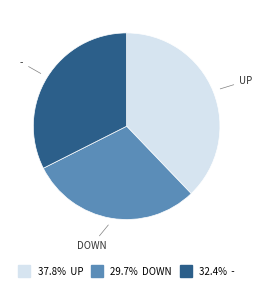

Is there any slice that represents more than half of the pie?

No